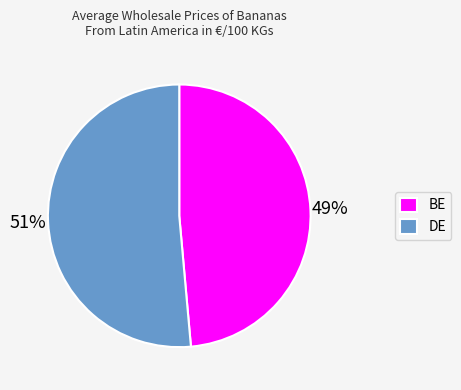

Count the number of slices in the pie.

2